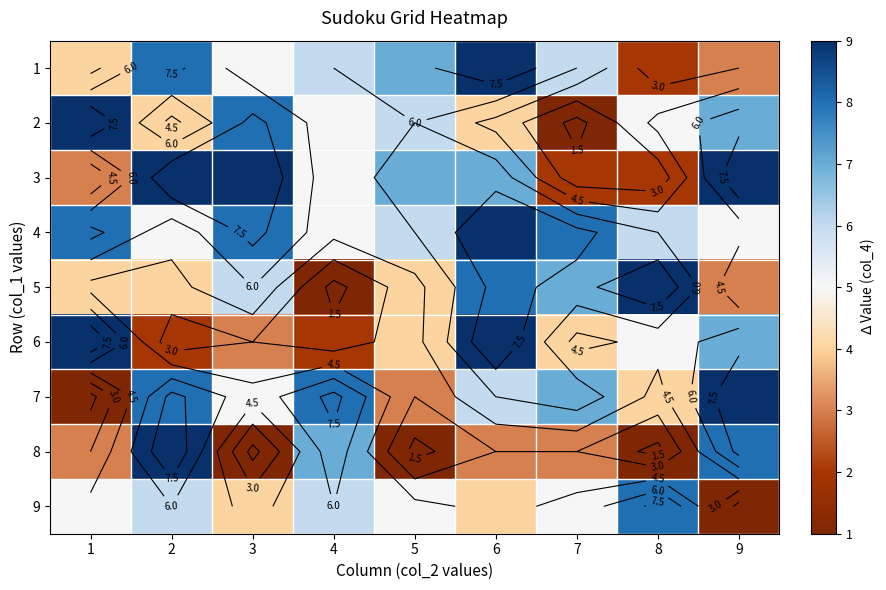

Count the 5 values in the range 4 to 7.

5